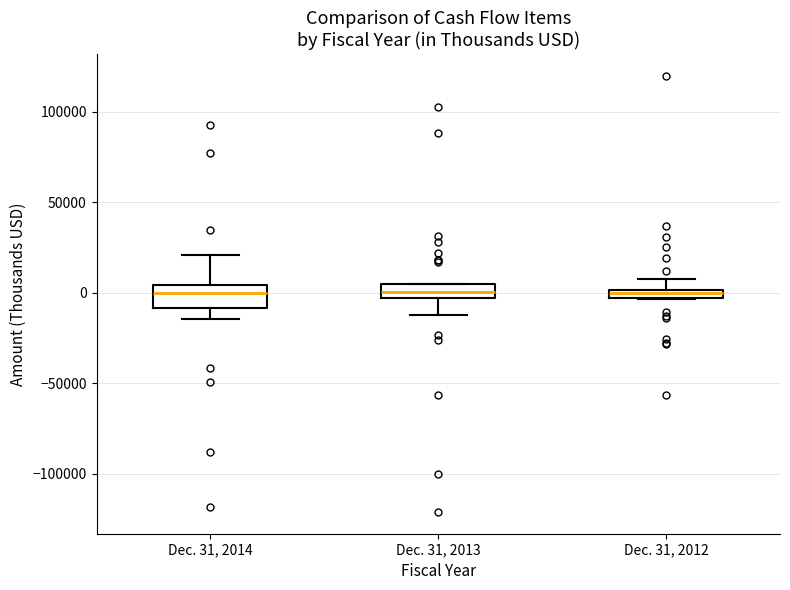

Where is the lower edge of the box for Dec. 31, 2013 on the y-axis? The values are not printed on the chart, so give them approximately, as read against the axis.

-5000